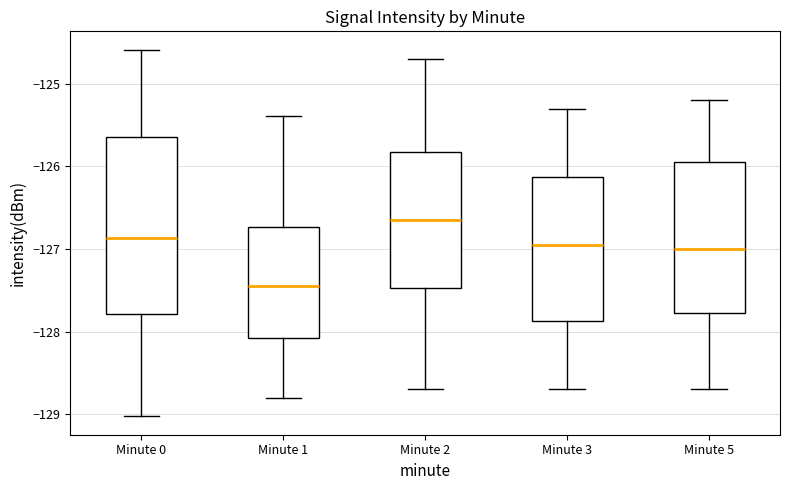

Comparing the boxes themselves (not the whiskers), which one is the tallest?

Minute 0